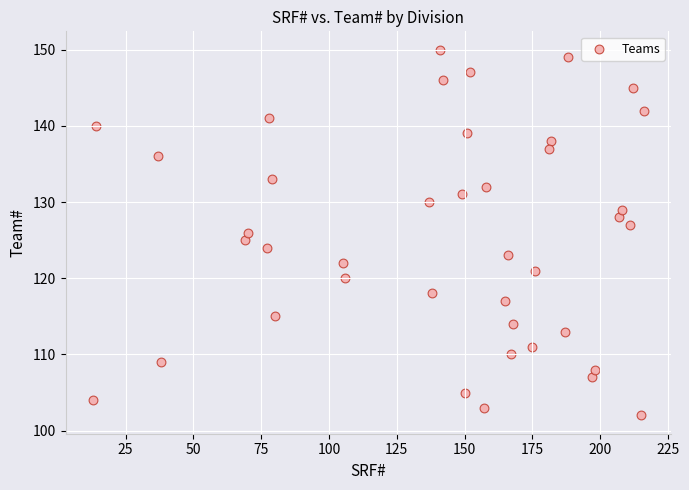

What is the range of X values (max minus min)?

203